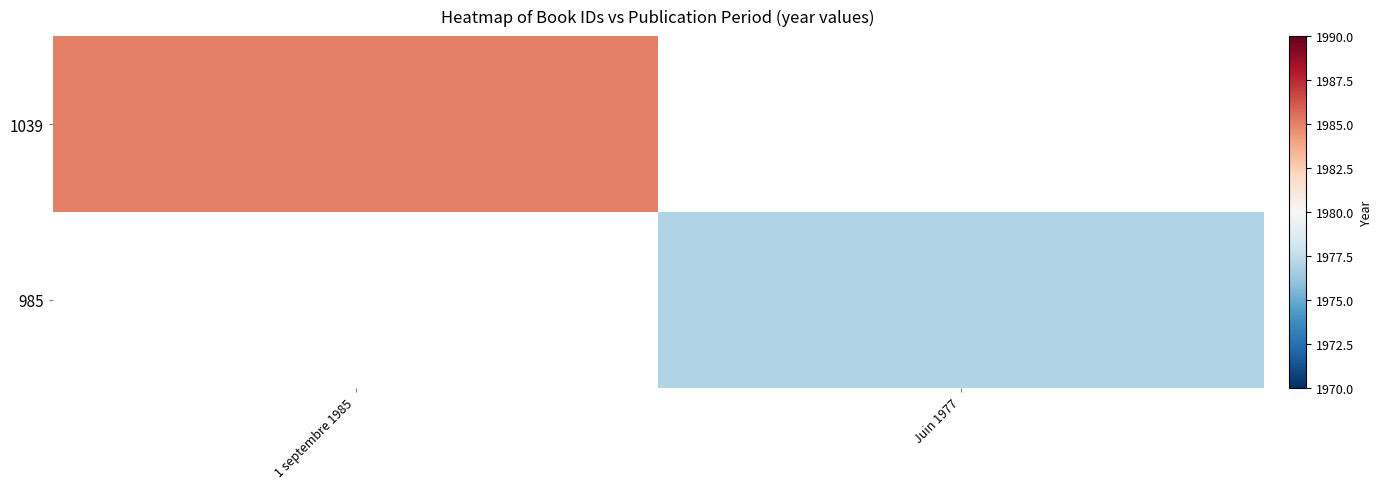

Which series has the largest range (max minus min)?

1039